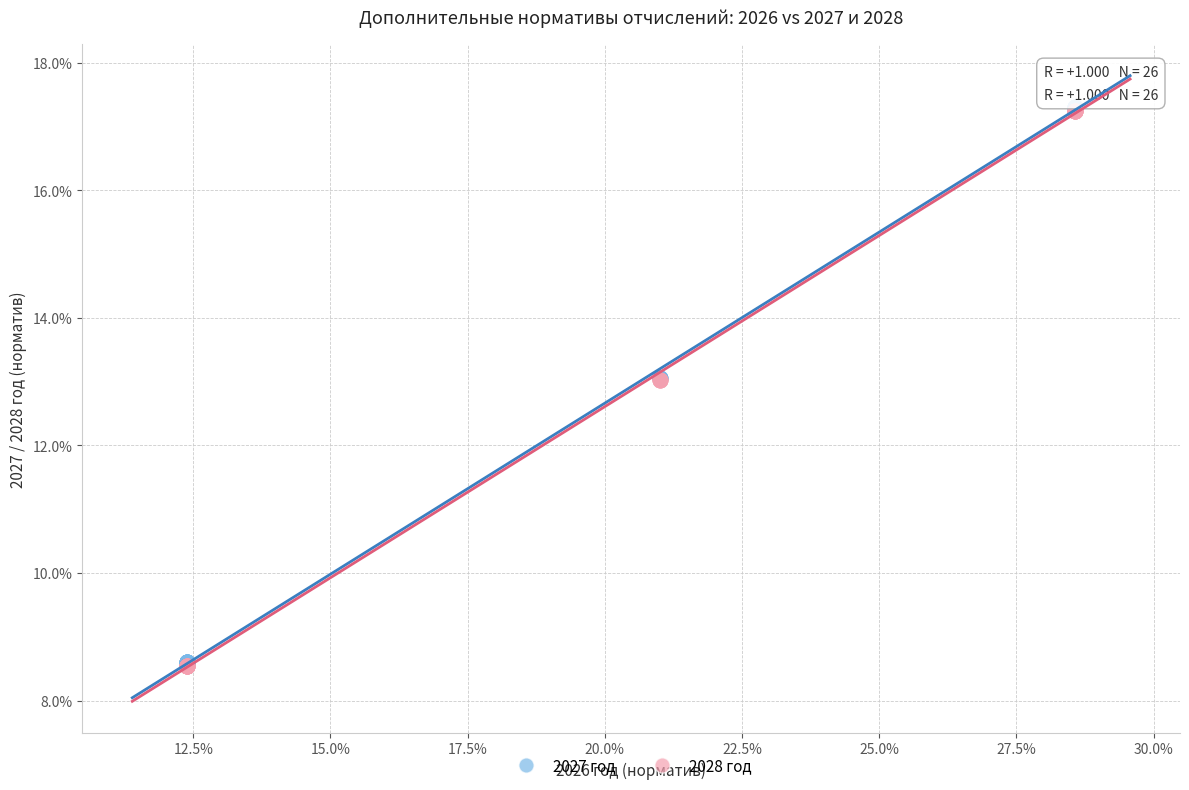

What are all the series names shown in the legend?

2027 год, 2028 год